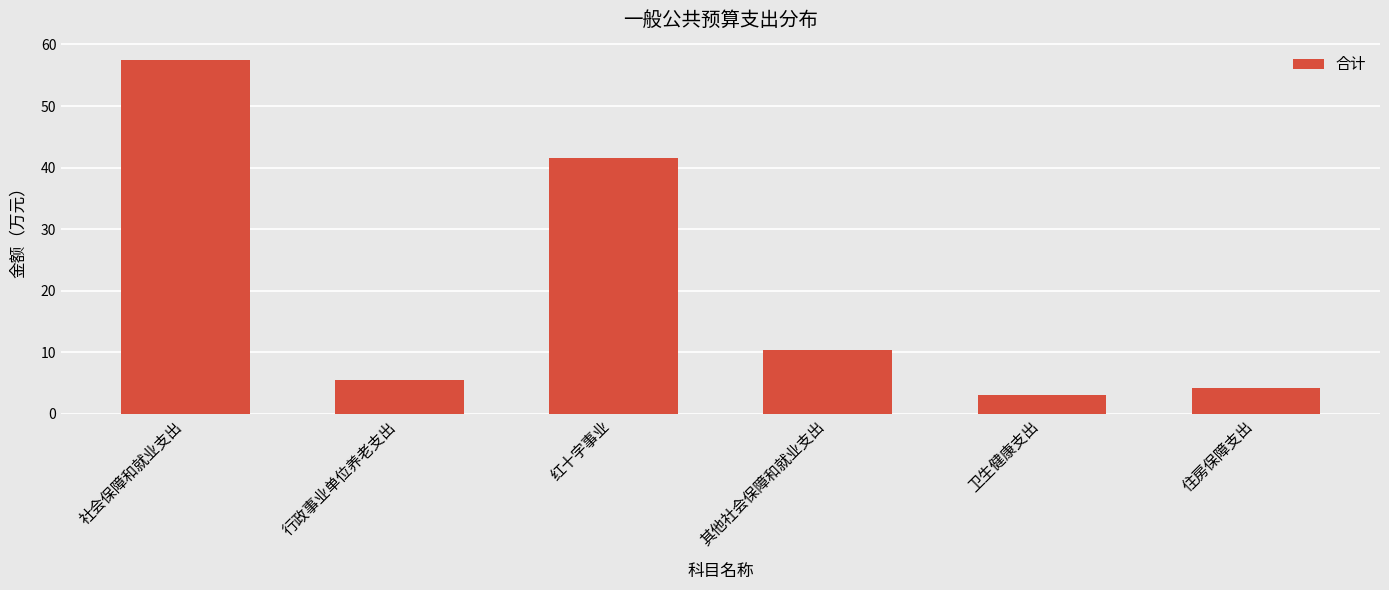

What position from the left is 卫生健康支出?

5